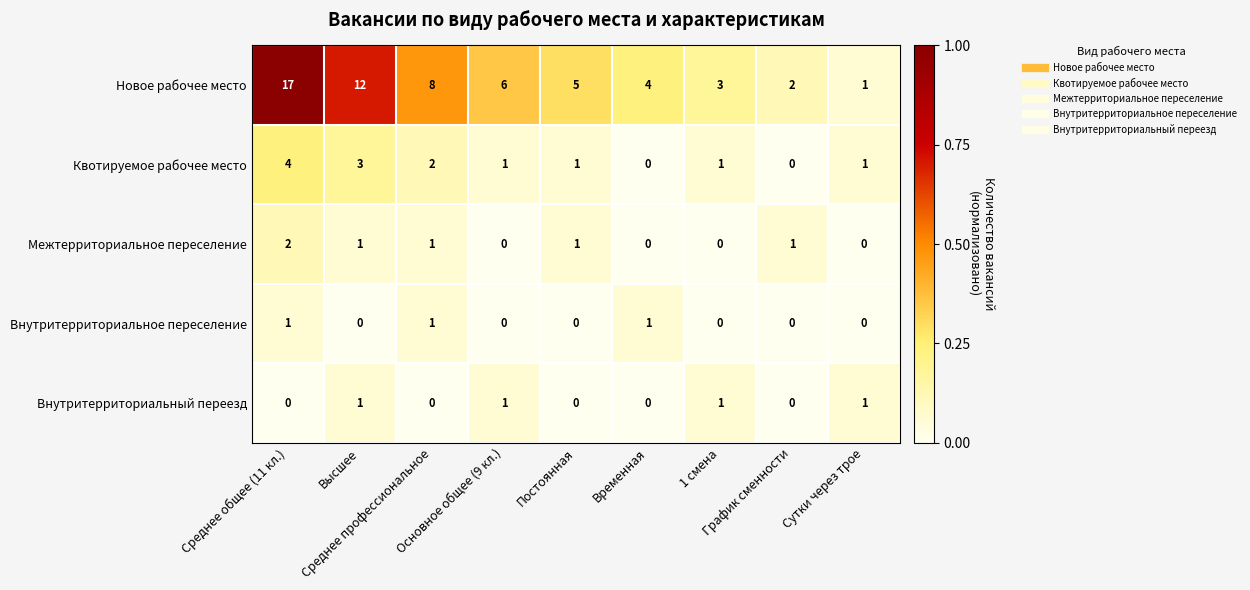

Which series has the largest total across all categories?

Новое рабочее место